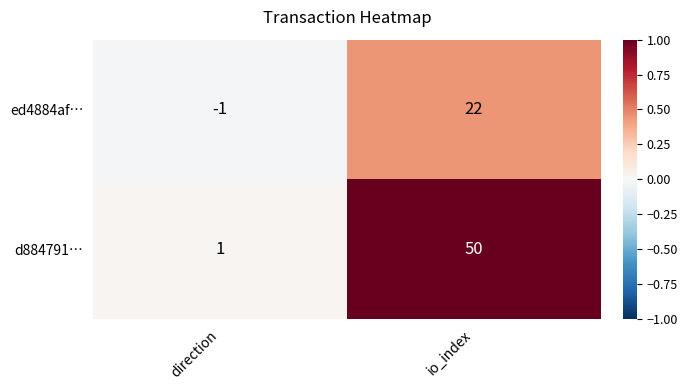

What is the spread (max minus min) of values at io_index?

28